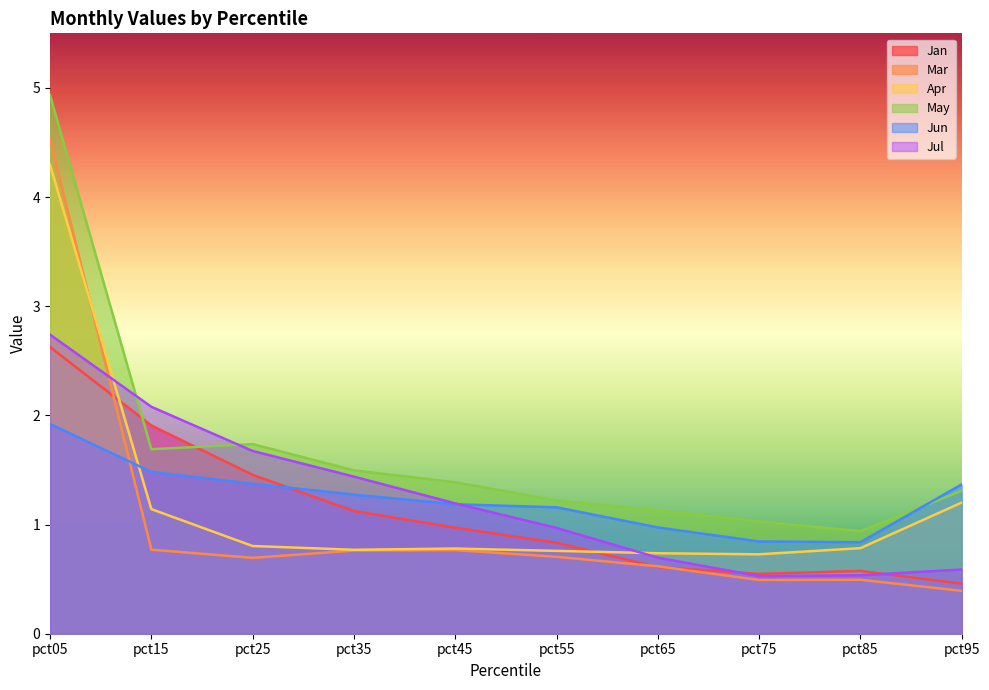

Between which two adjacent categories do Jun and May first intersect?

pct85 and pct95